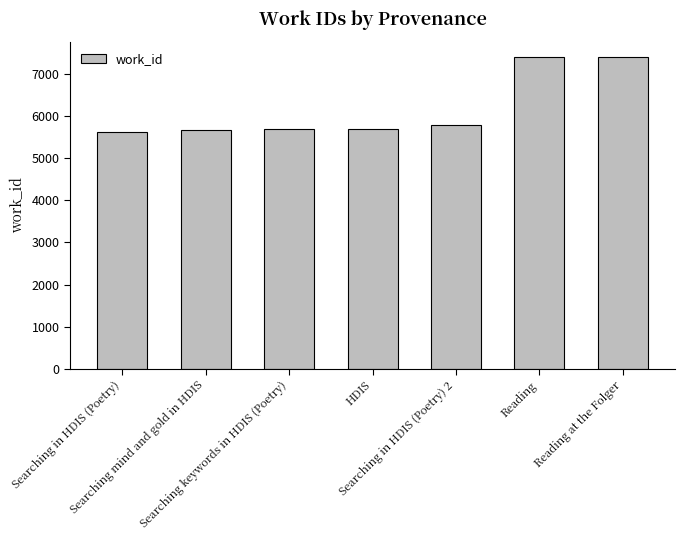

What is the maximum value shown in the chart?

7391